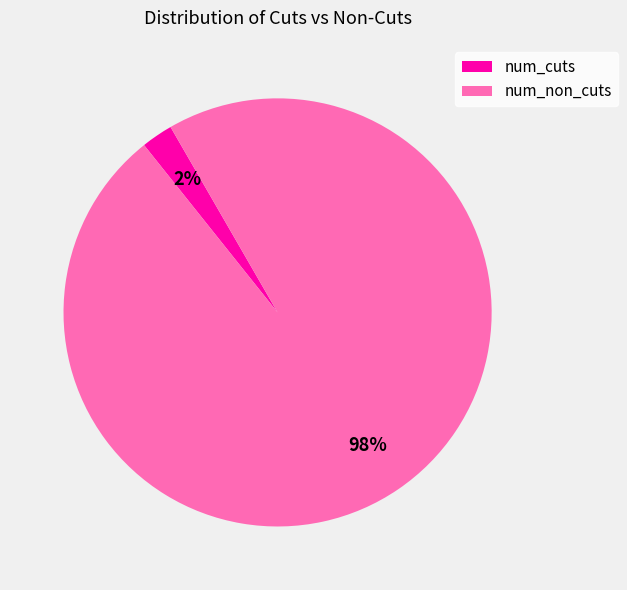

The num_non_cuts slice represents 98% of the pie. True or false?

True